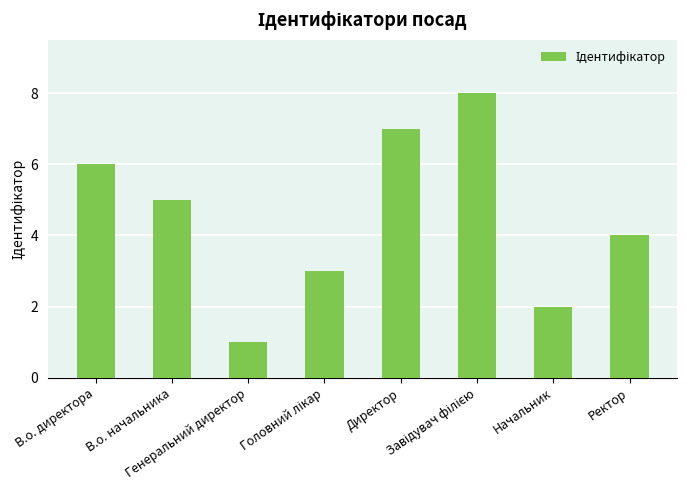

What is the maximum value shown in the chart?

8